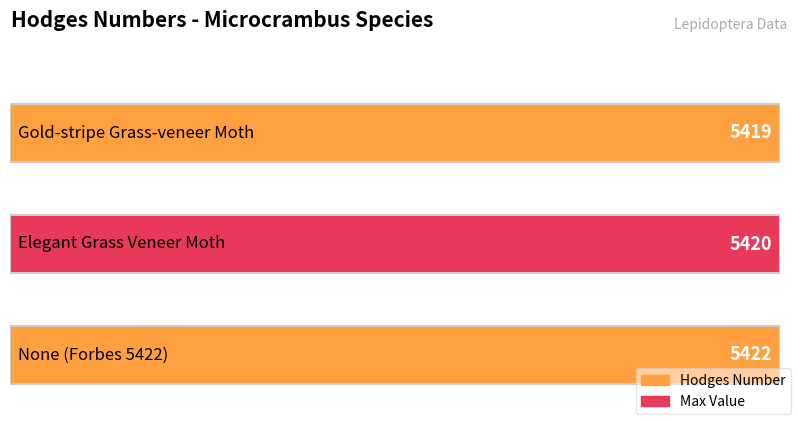

What is the change in value from Gold-stripe Grass-veneer Moth to None (Forbes 5422)?

+3